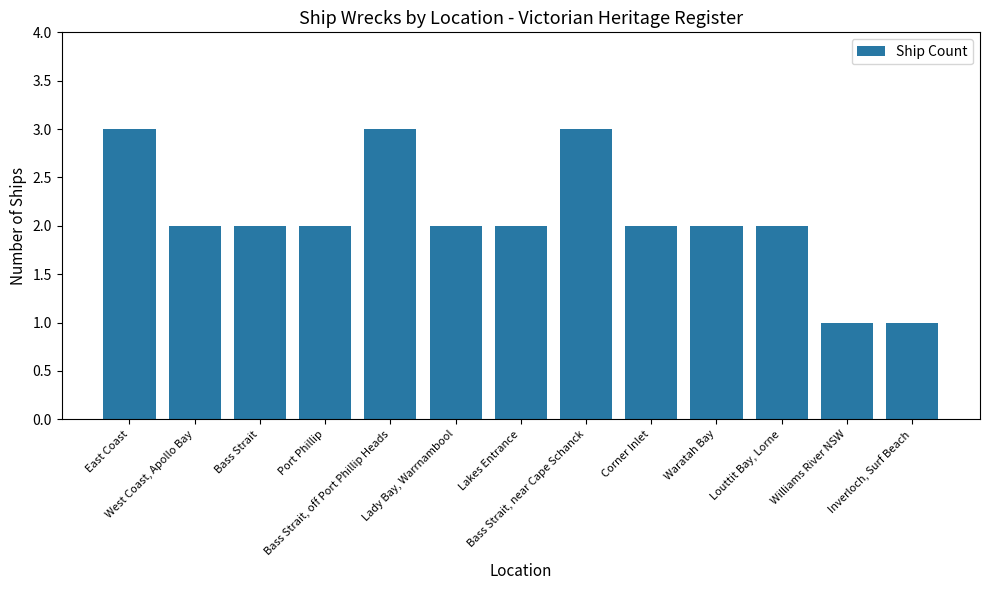

What position from the left is West Coast, Apollo Bay?

2